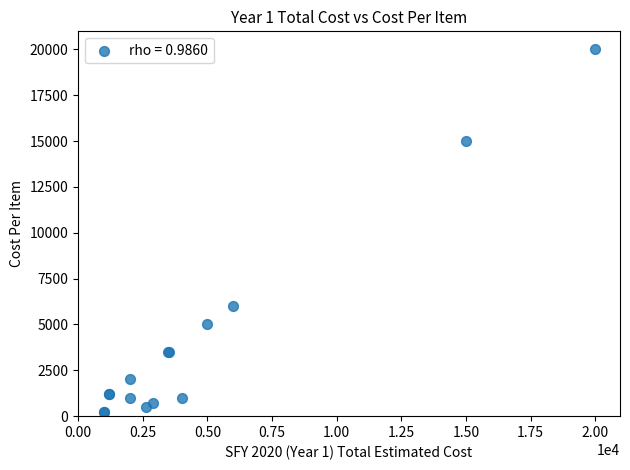

What Y value in the scatter plot is closest to 10100?

6000